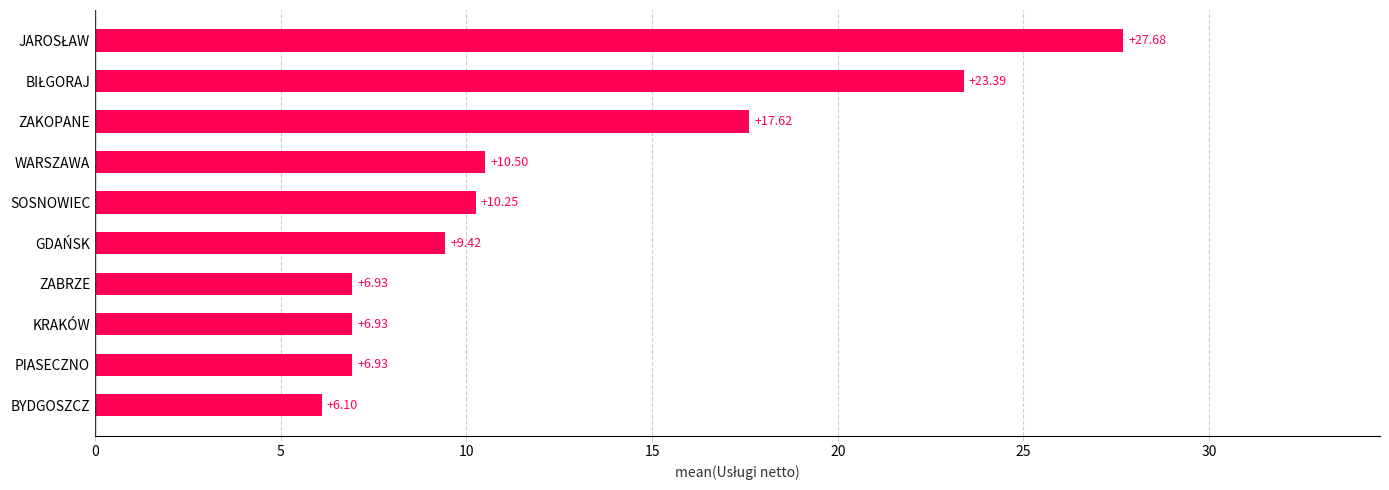

At which category does the chart reach its minimum across all series?

BYDGOSZCZ